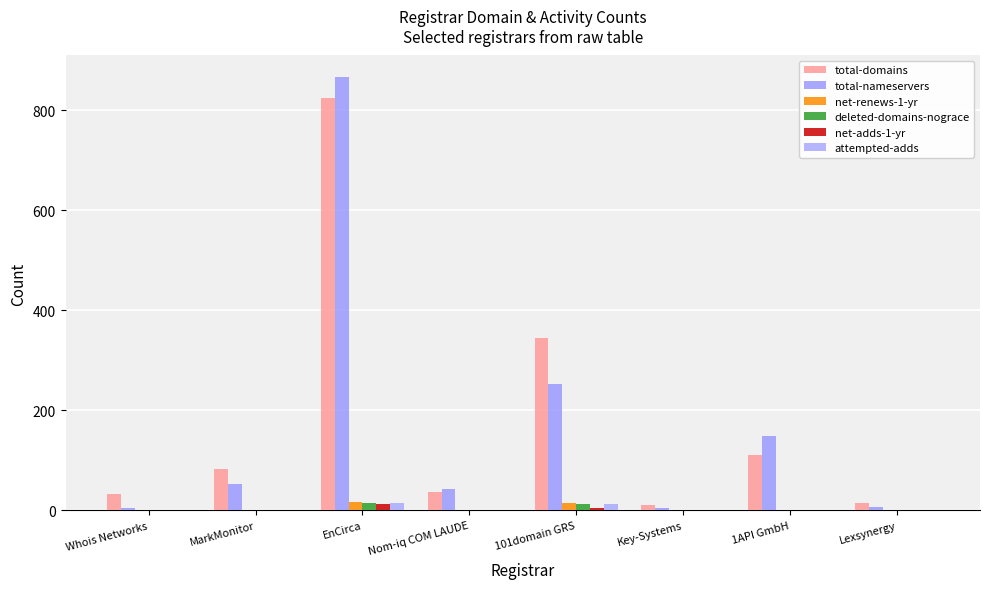

Are the bars horizontal?

No